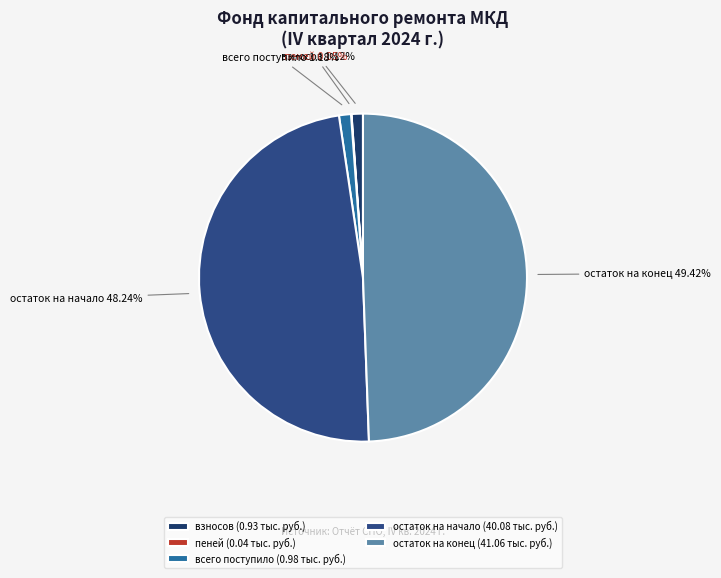

Is the sum of остаток на конец and остаток на начало greater than half?

Yes